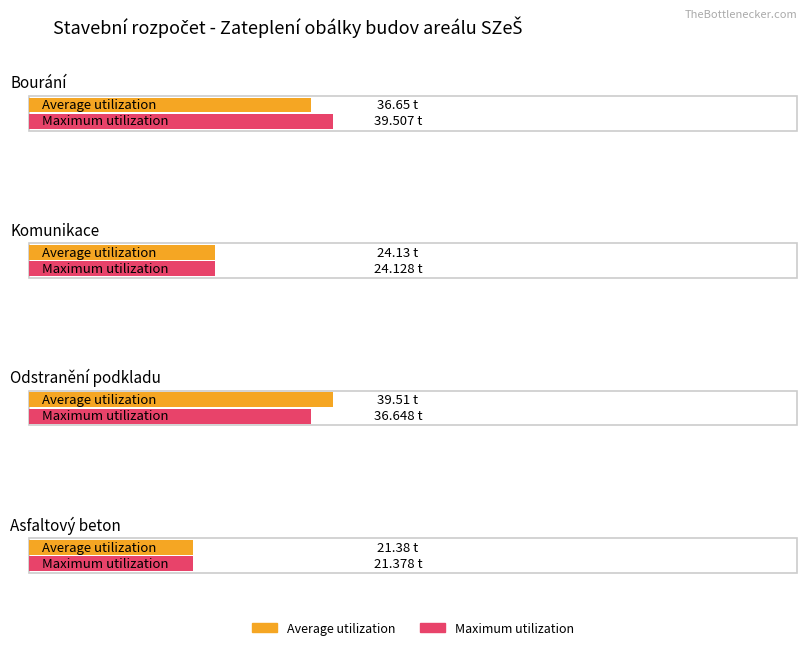

The value of Maximum utilization at Bourání is 20.4. True or false?

False